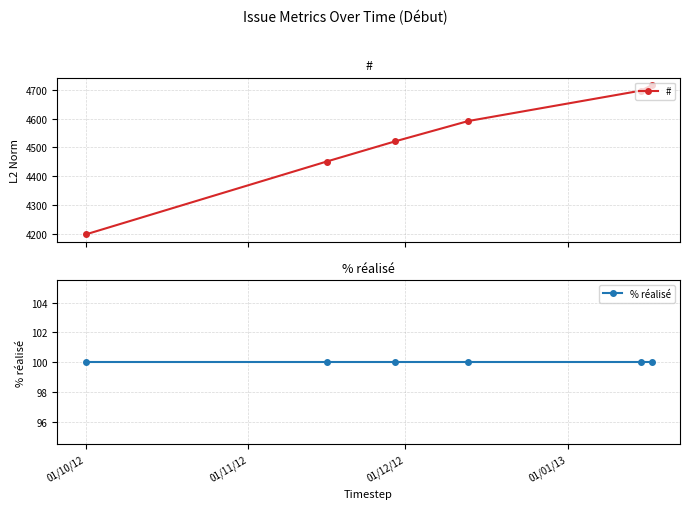

What are all the series names shown in the legend?

#, % réalisé